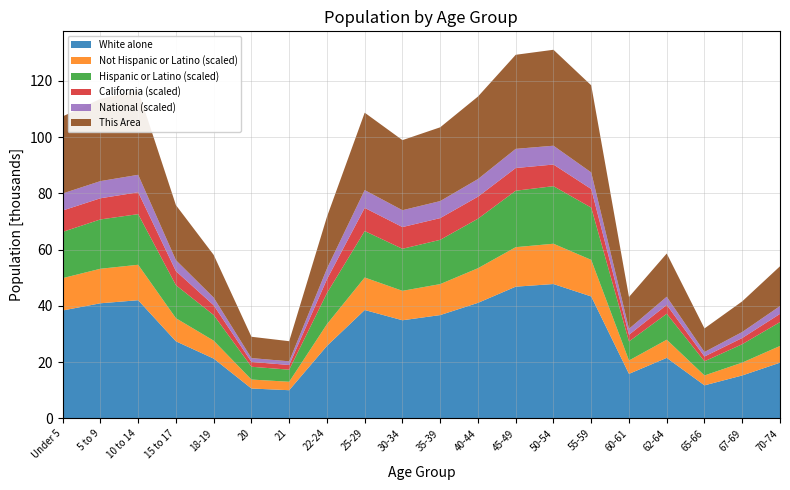

What is the lowest value of the White alone series?

10.0